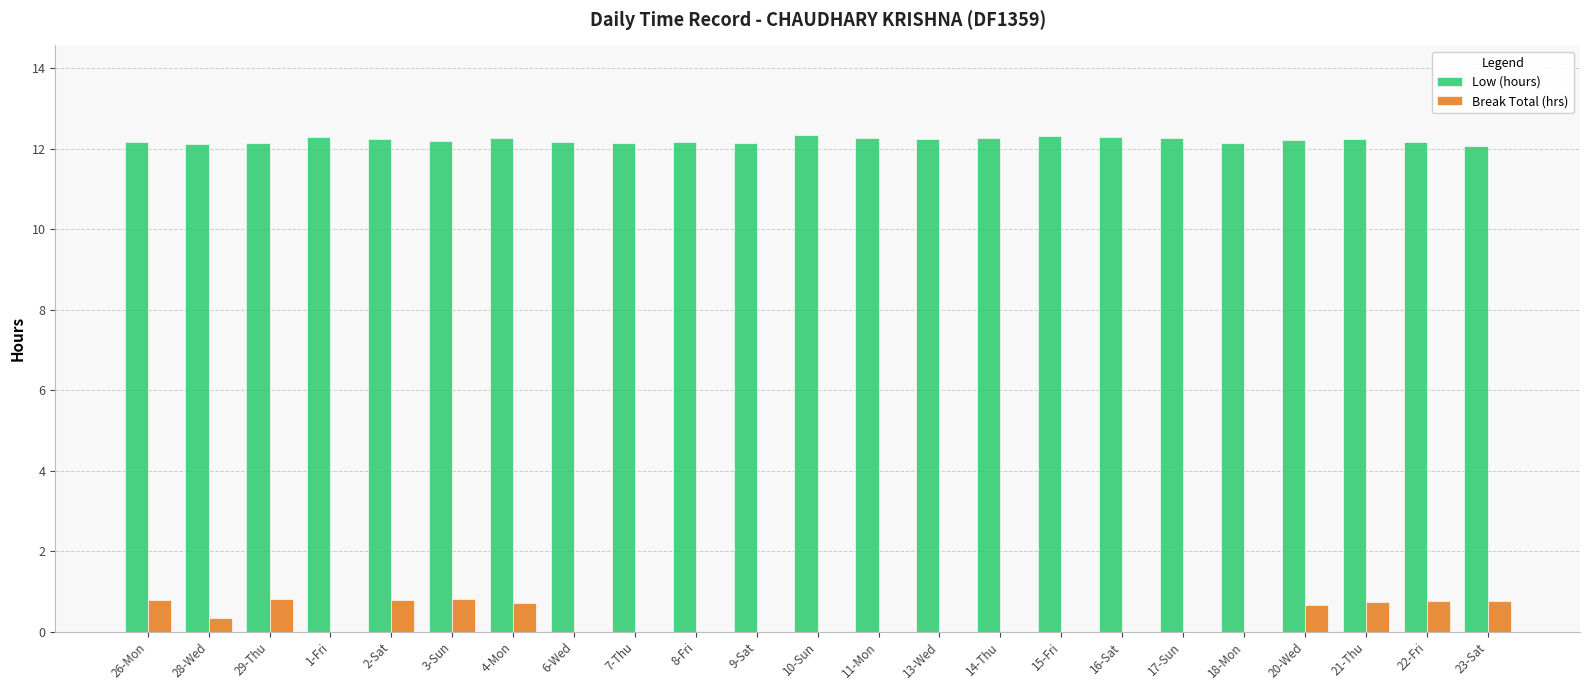

What is the sum of all Break Total (hrs) values?

7.2